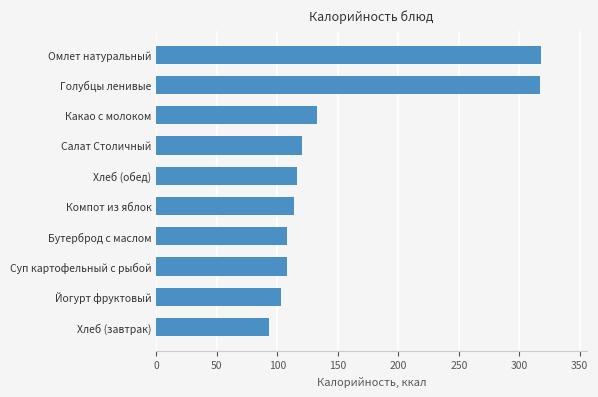

What is the average value?

153.0